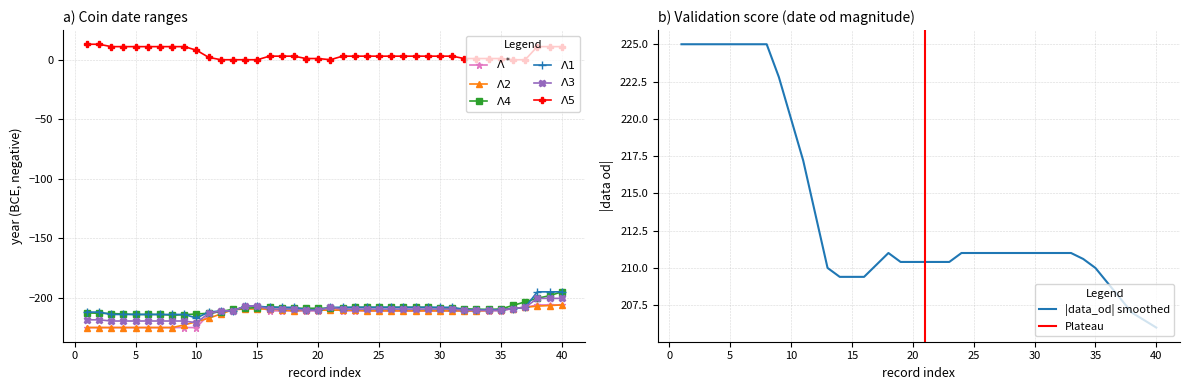

How many interior local valleys does the data_do series have?

1